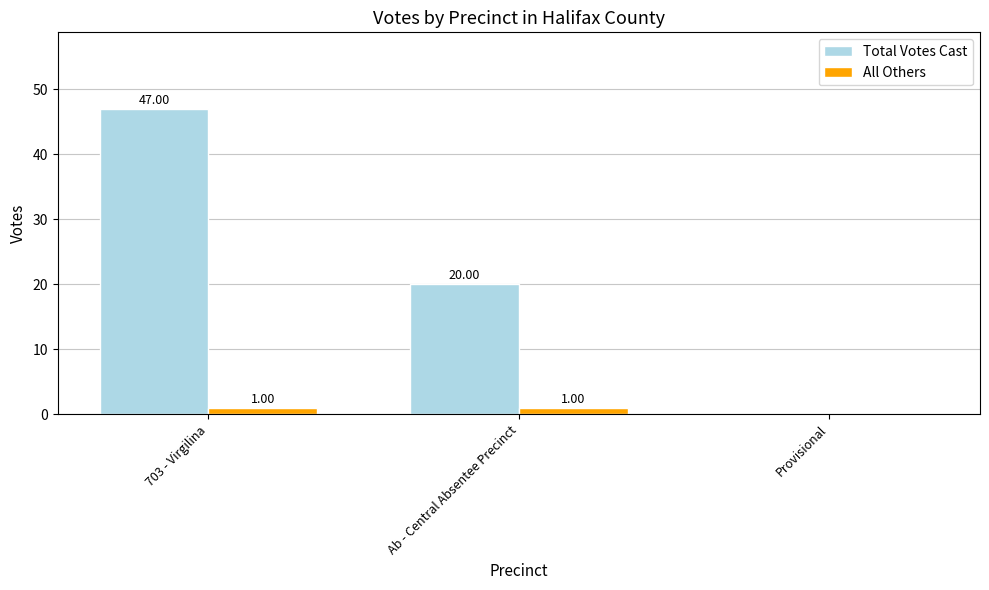

Read the Total Votes Cast value at Ab - Central Absentee Precinct, to the nearest 5.

20